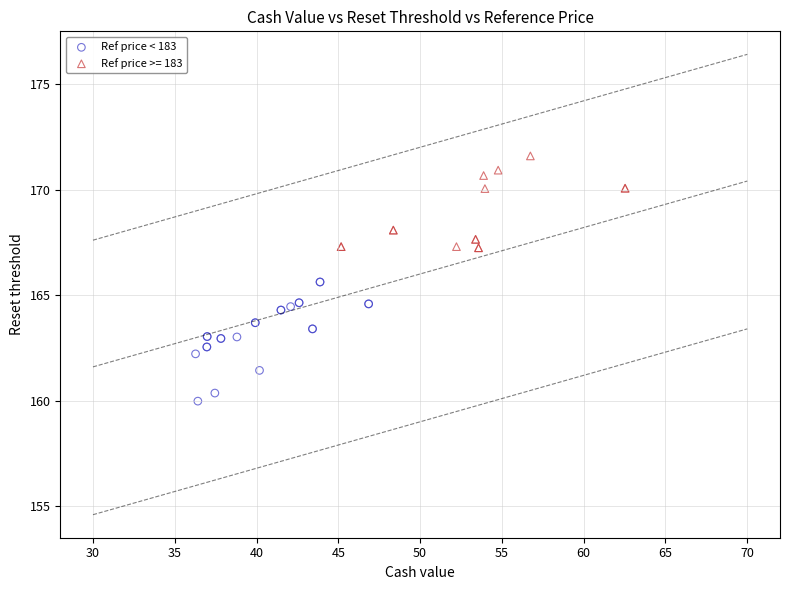

Which series reaches the minimum Y coordinate?

Ref price < 183